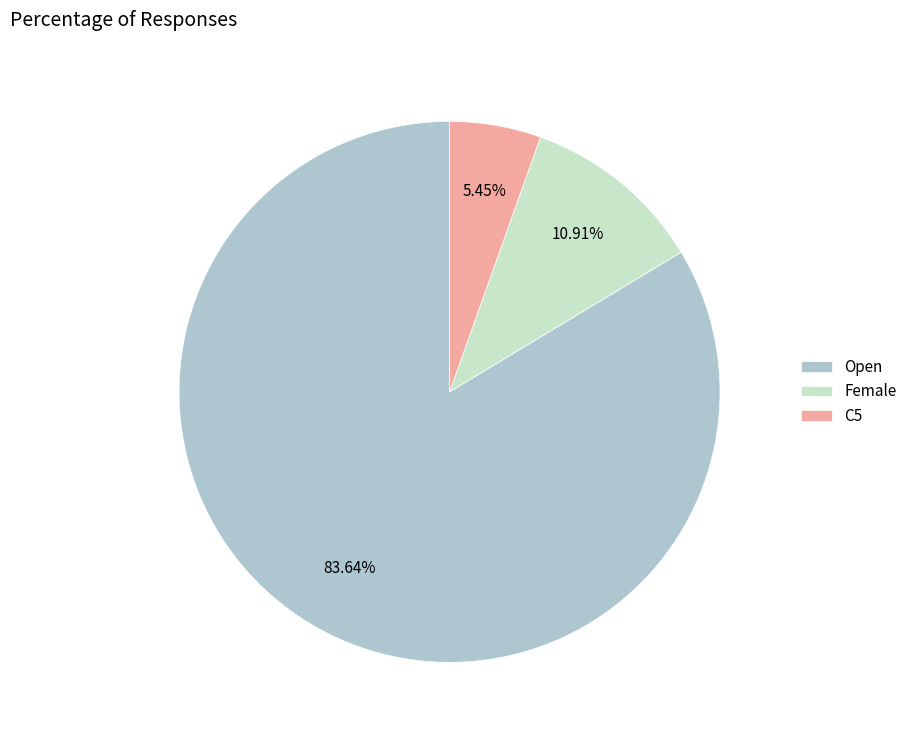

Which slice is the largest?

Open